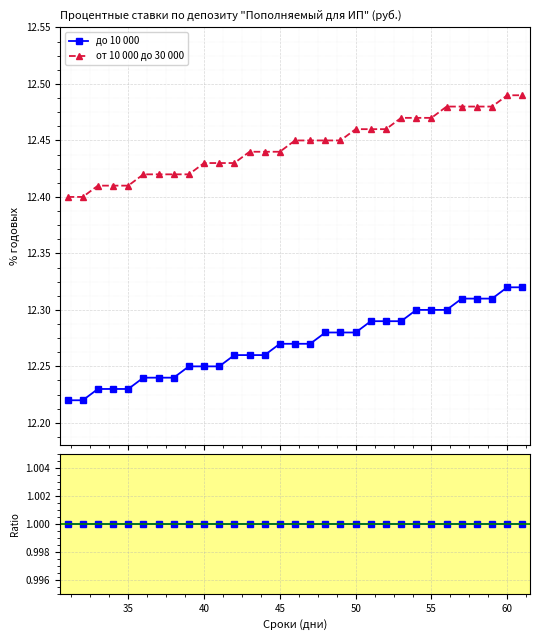

Which series has the widest spread of values?

от 10 000 до 30 000